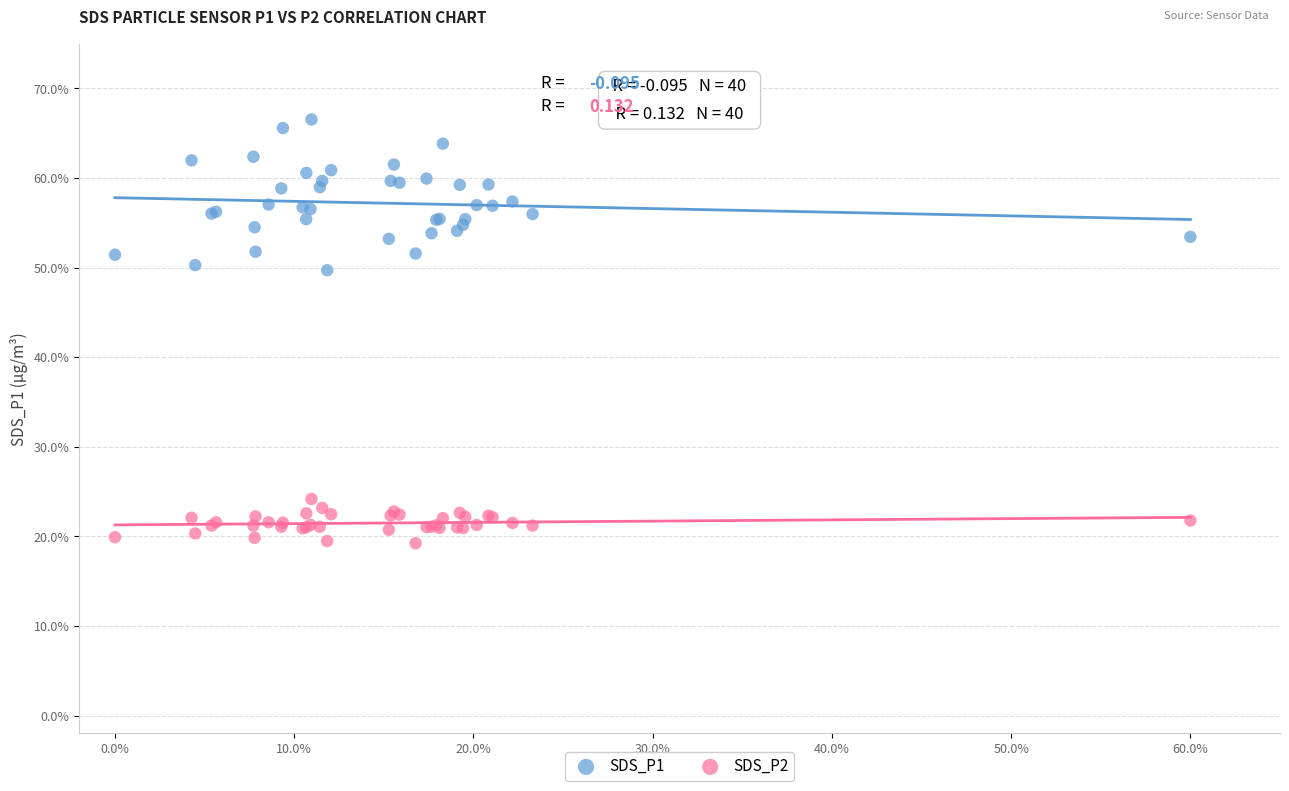

Which series contains the highest Y value?

SDS_P1